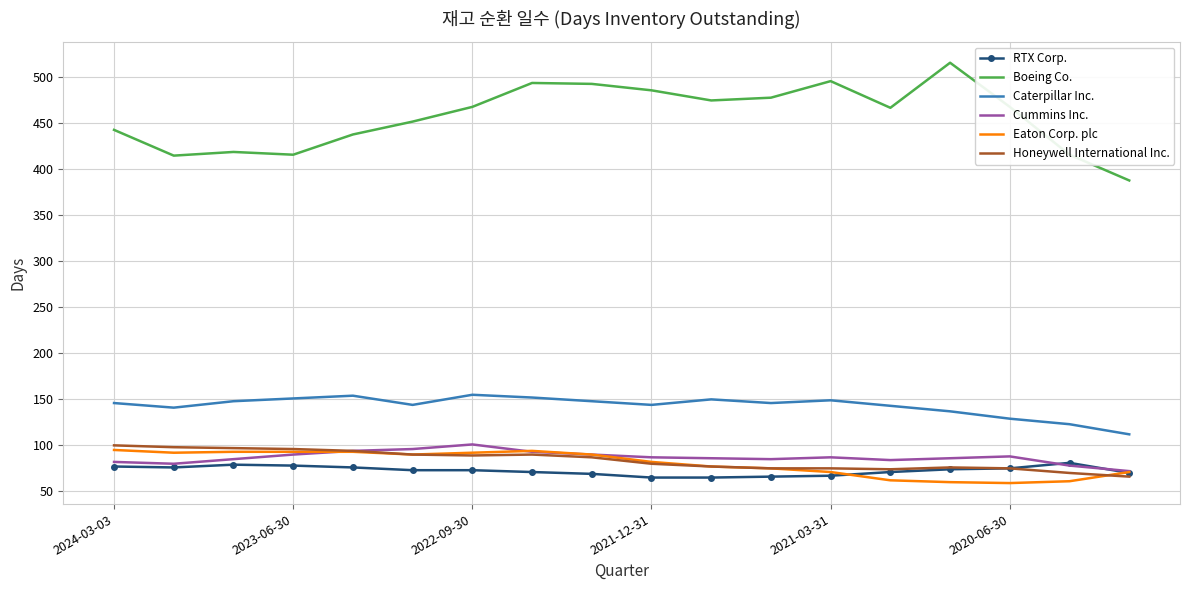

Which series has the largest range (max minus min)?

Boeing Co.